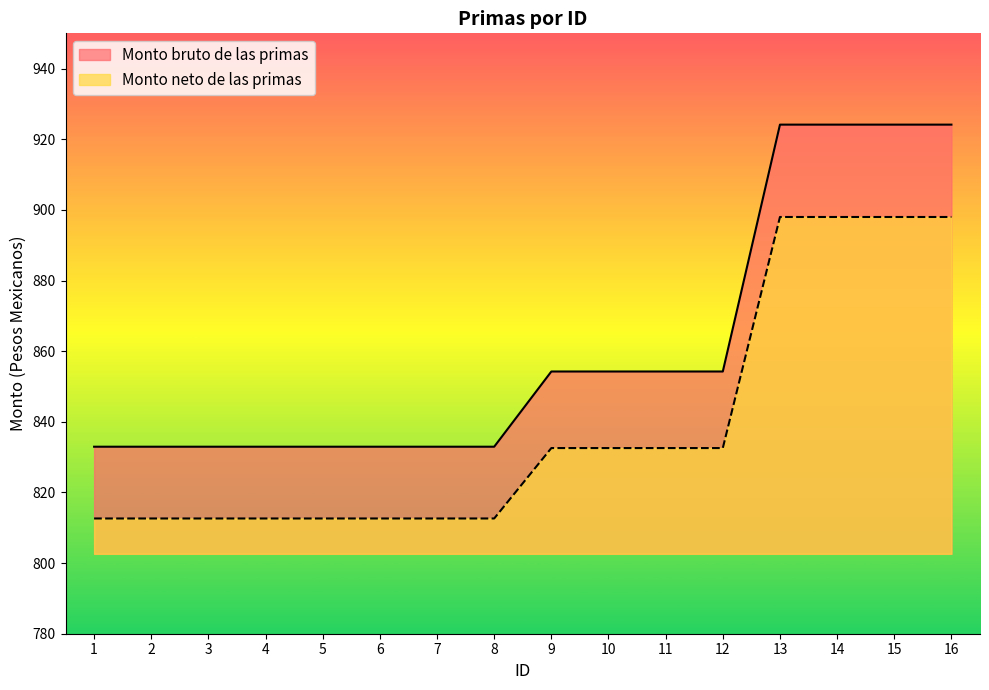

Where does the Monto neto de las primas series first go above 832?

9